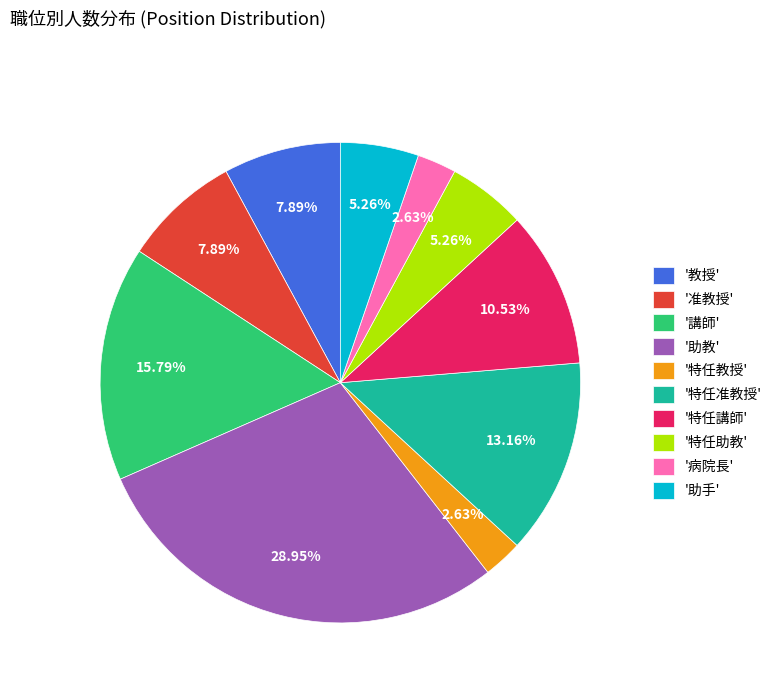

Approximately how many times larger is the value at '助教' compared to '特任助教'?

5.5